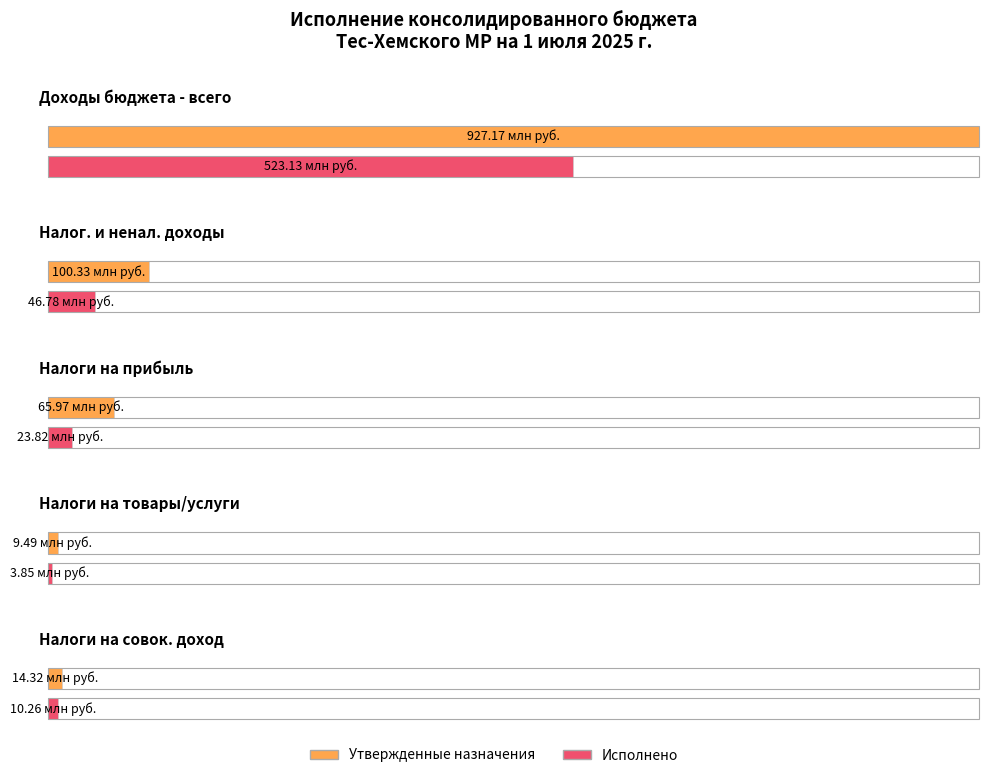

How many bars are there in total?

10